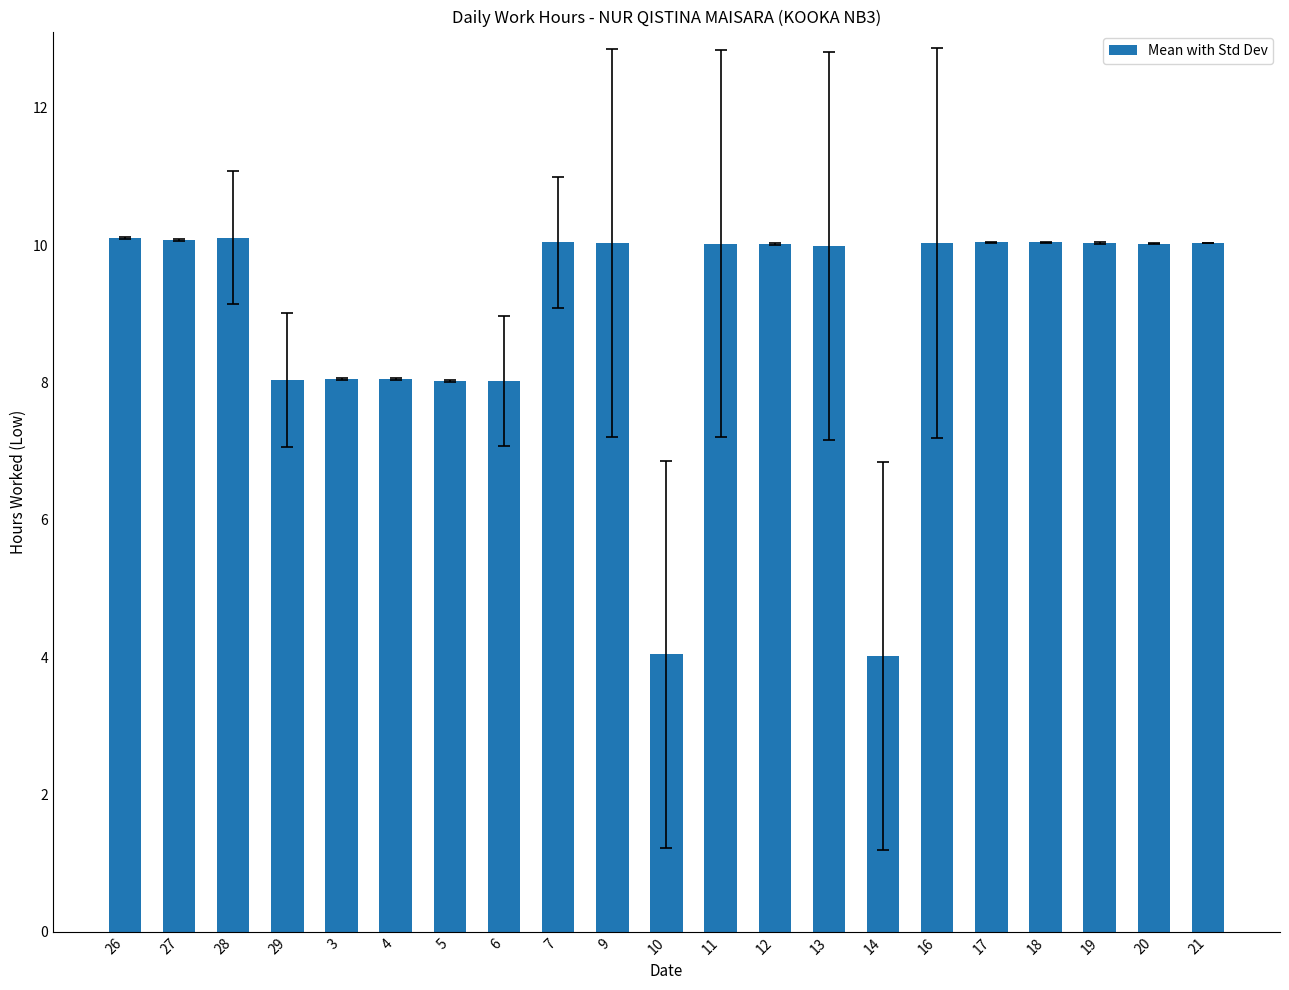

What is the sum of all values?

188.8